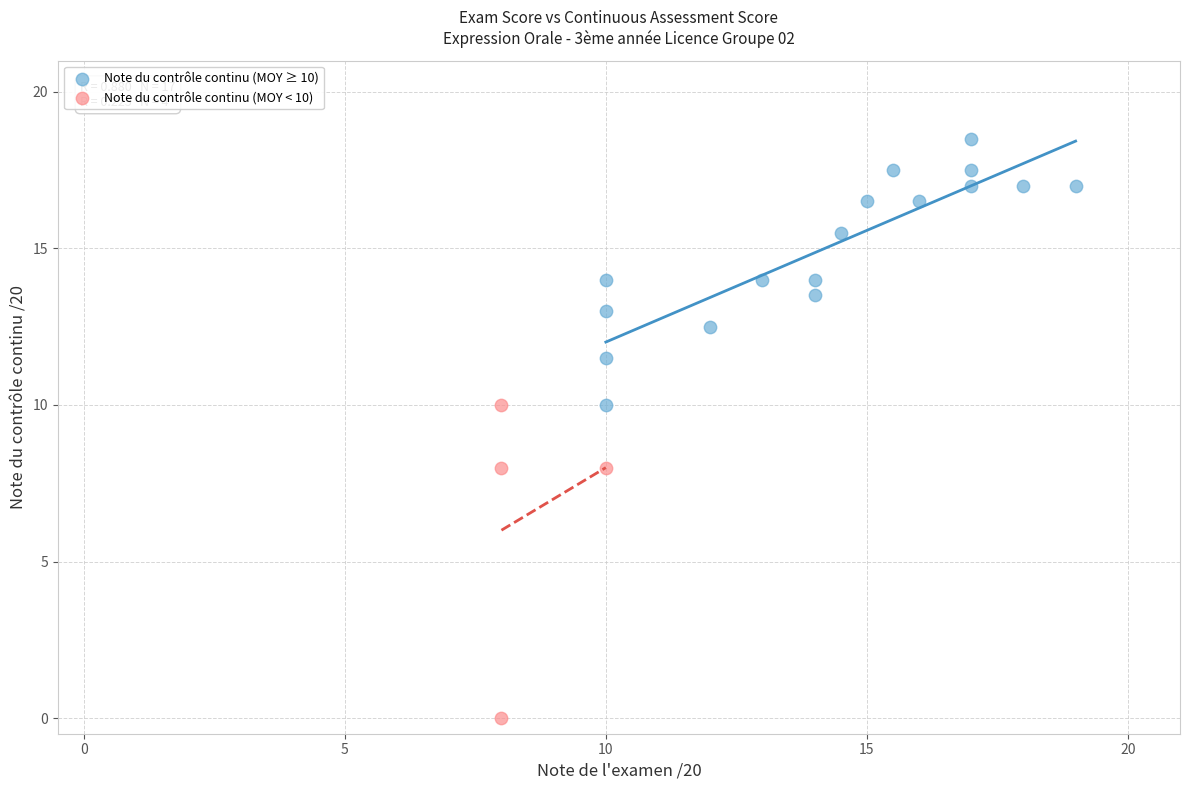

Which series contains the highest Y value?

Note du contrôle continu (MOY ≥ 10)